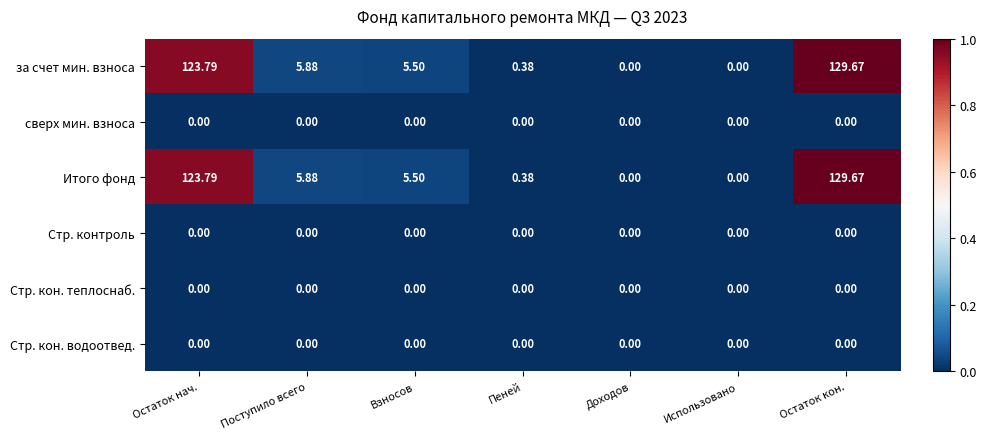

Where is Итого фонд nearest to the value 64?

Поступило всего